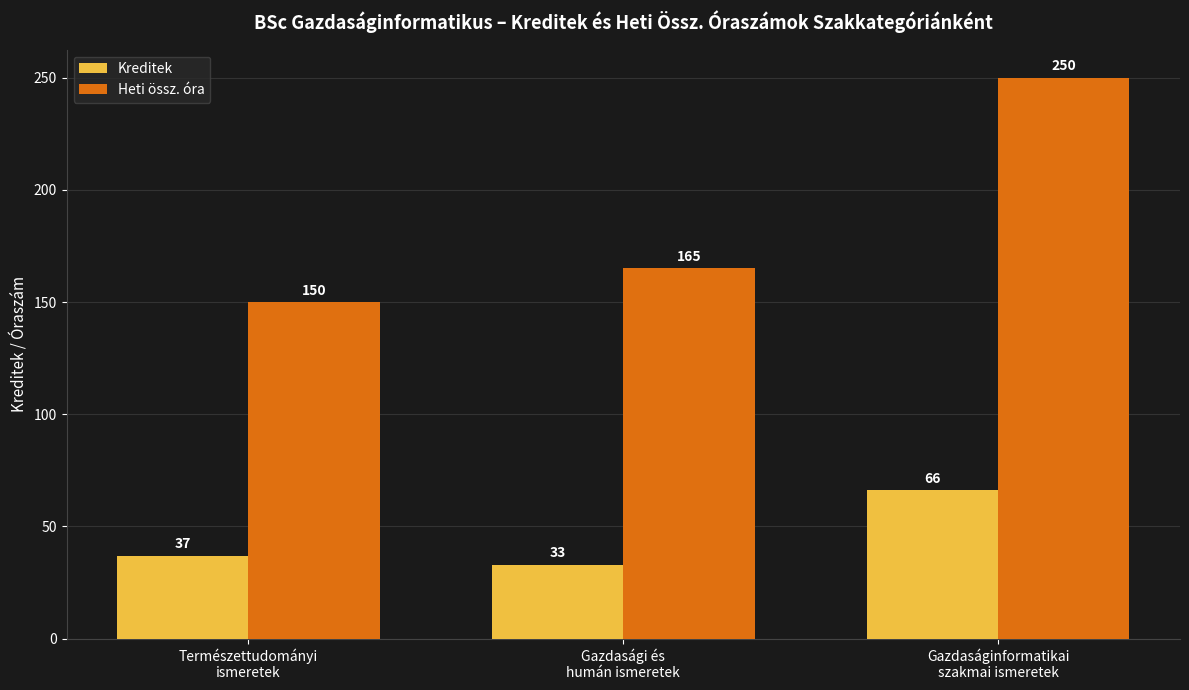

How many series are shown in this chart?

2